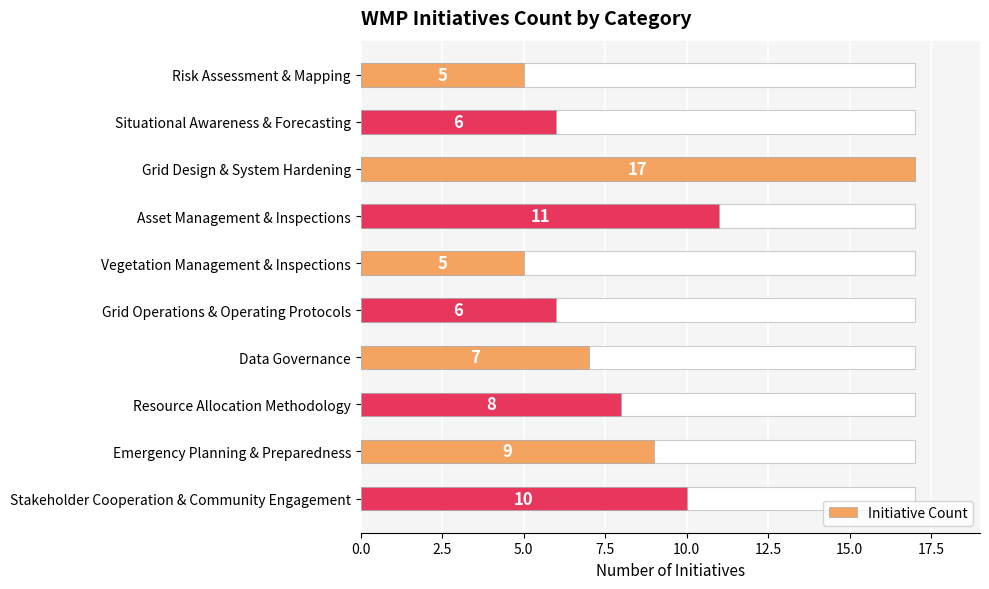

How many values are below 8?

5